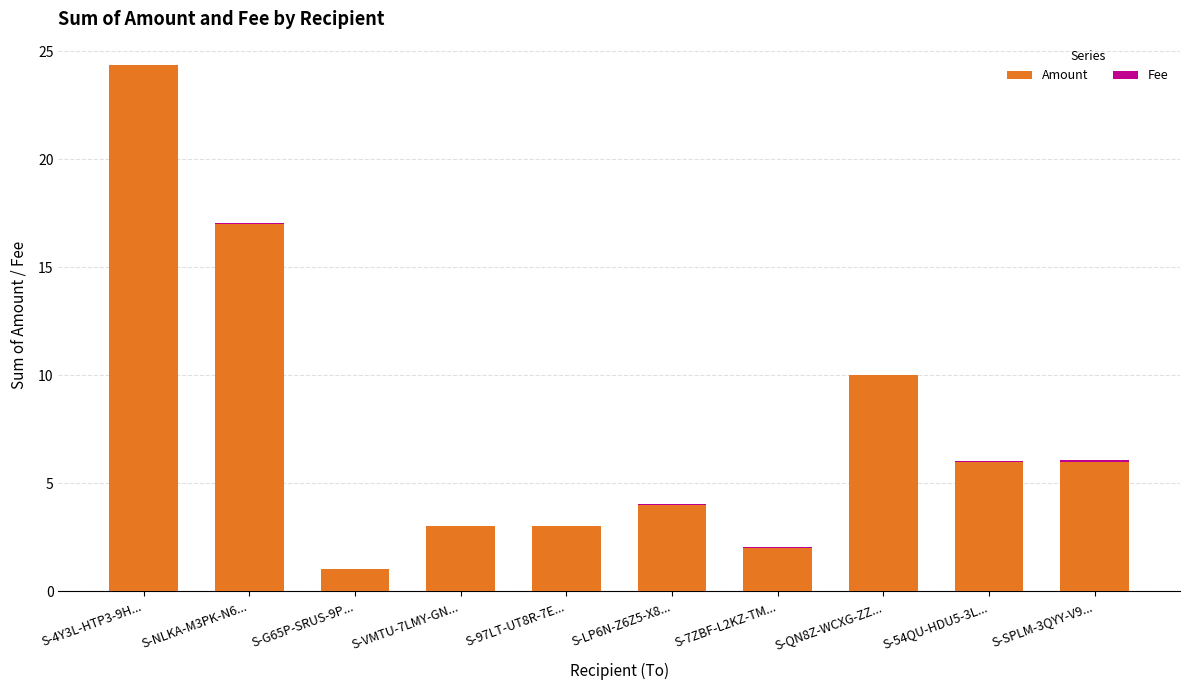

At which label is Amount closest to 12?

S-QN8Z-WCXG-ZZ...